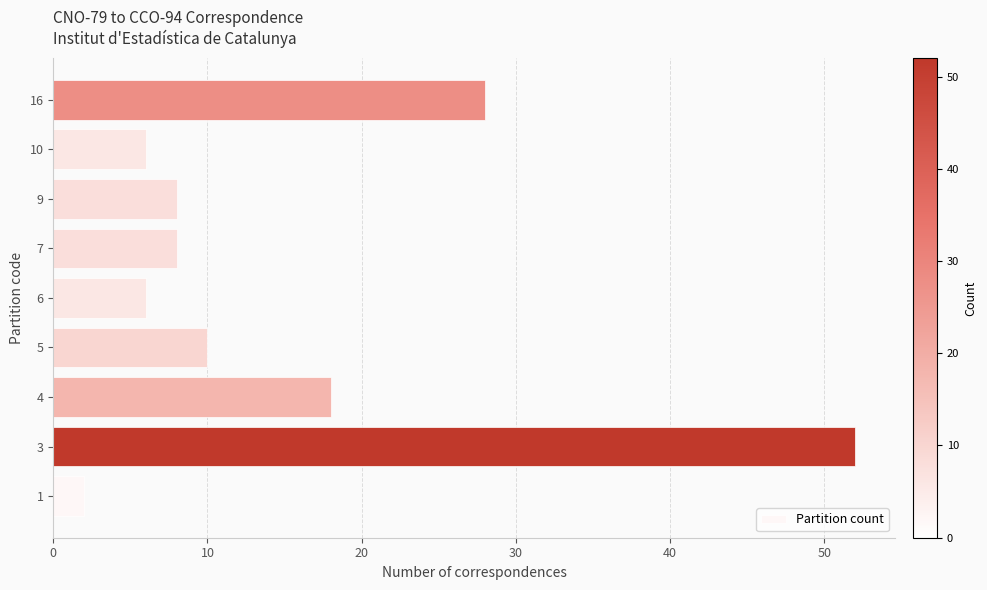

Which has a higher value, 5 or 16?

16